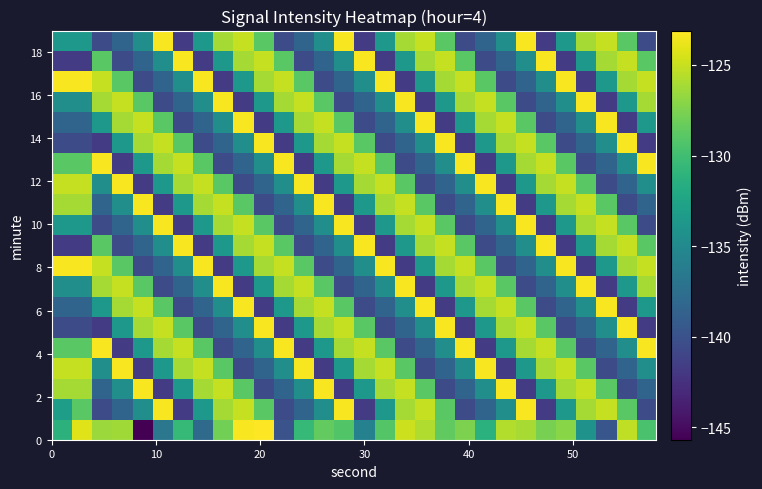

How many series are shown in this chart?

20